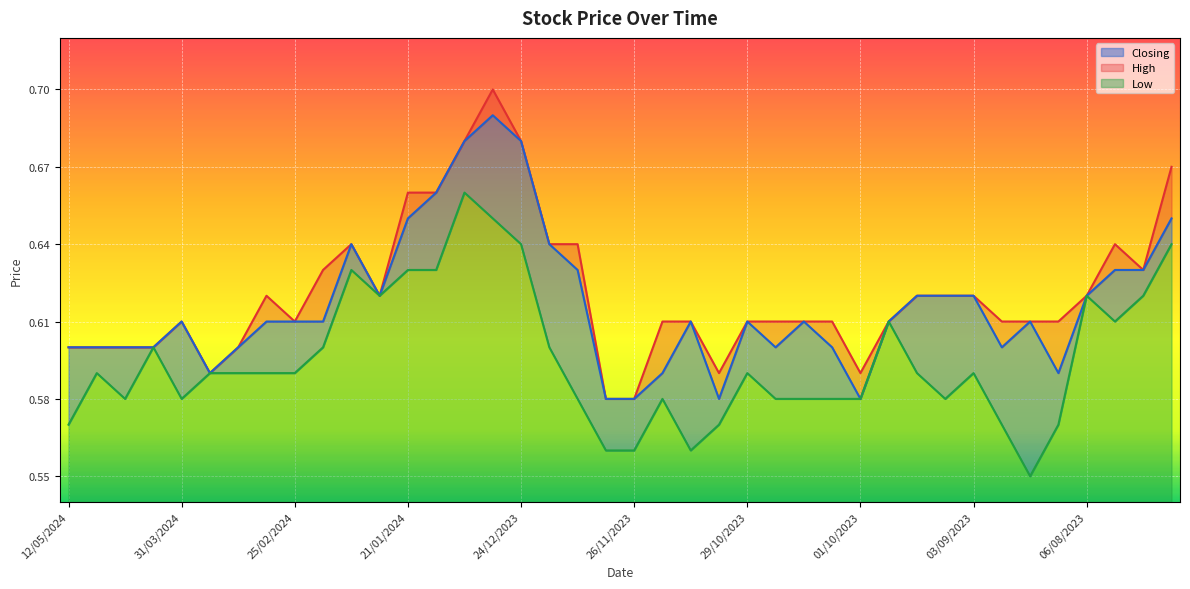

At how many categories does at least one series exceed 0?

40